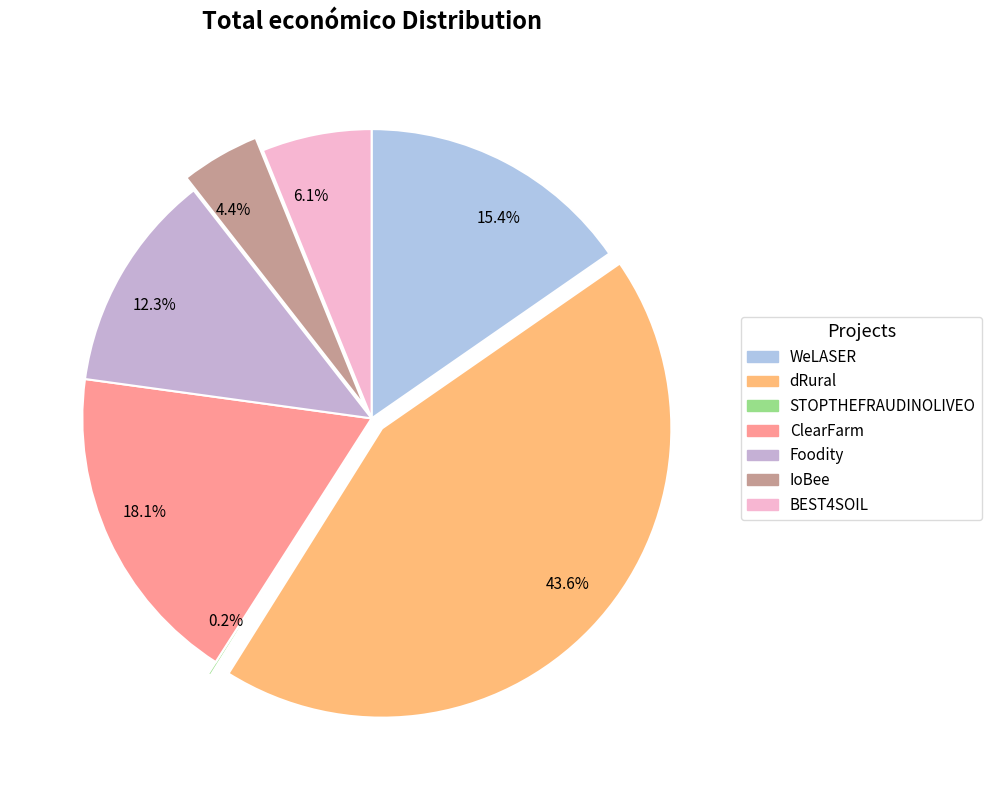

To the nearest percent, what percentage of the pie is ClearFarm?

18%